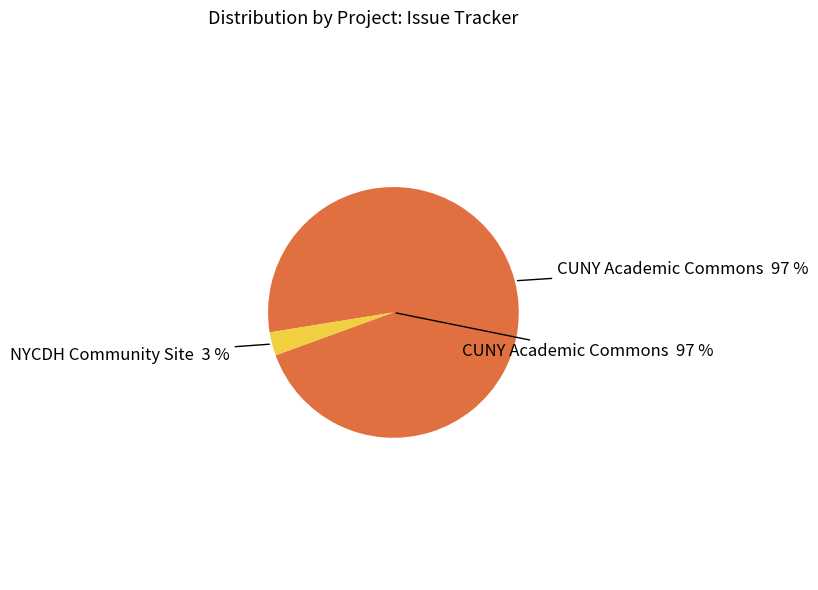

Which slice is the largest?

CUNY Academic Commons (12484)